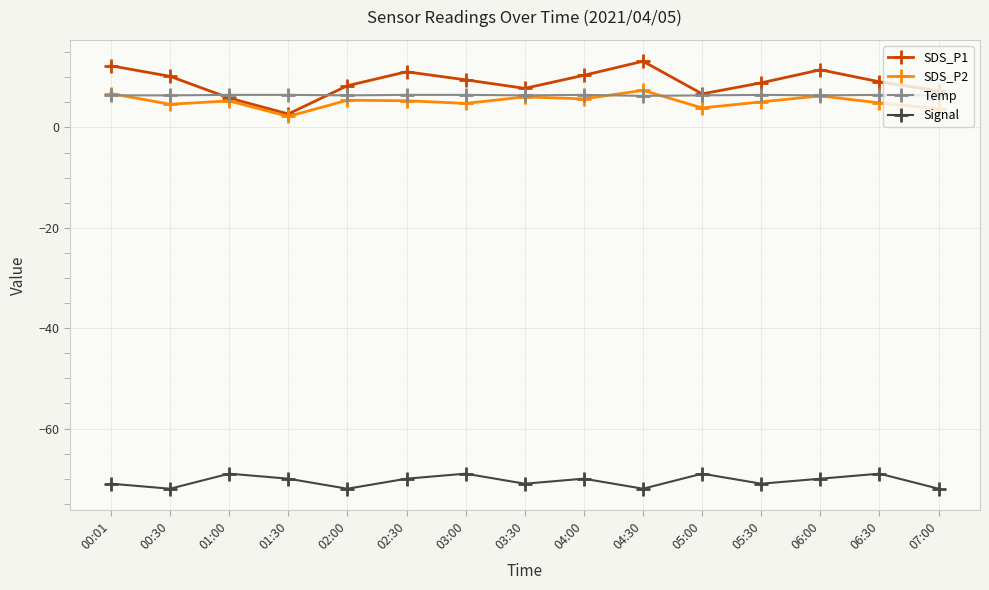

True or false: SDS_P2 has more than 0 interior local peaks.

True